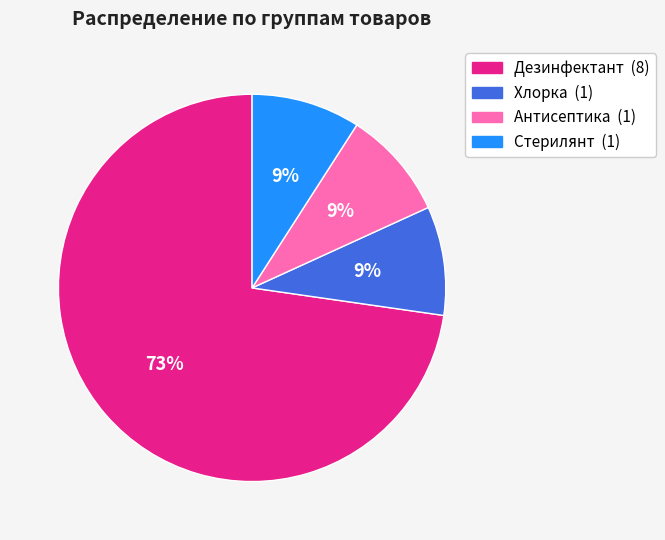

To the nearest percent, what is the average slice percentage?

25%